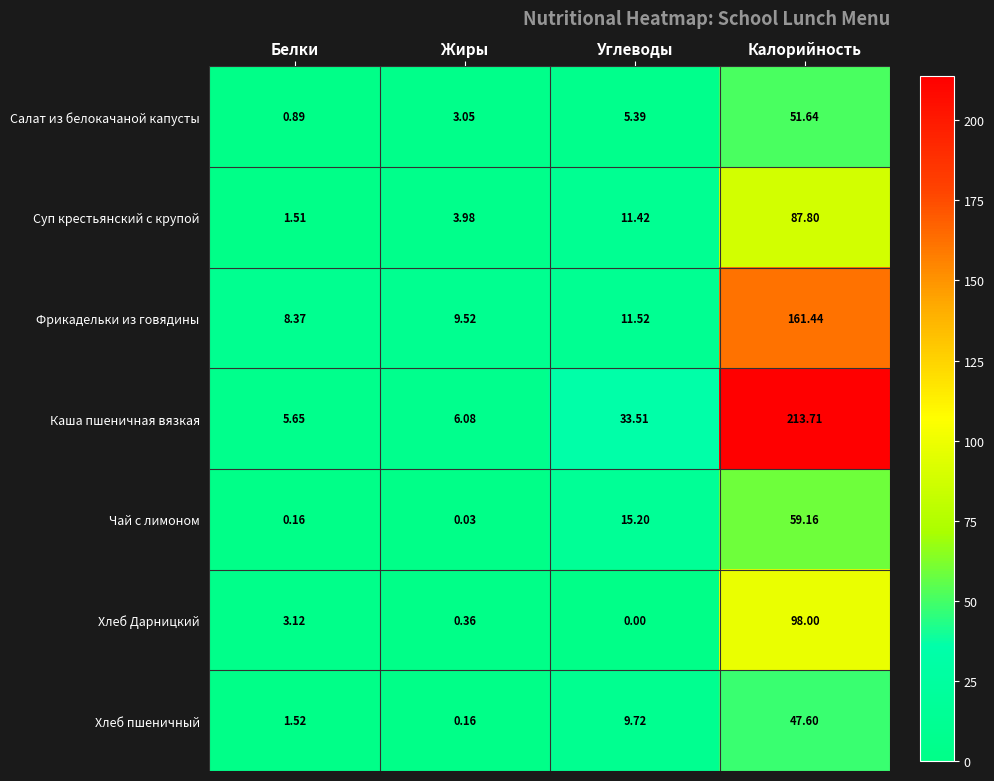

At which label does Чай с лимоном first exceed 15?

Углеводы